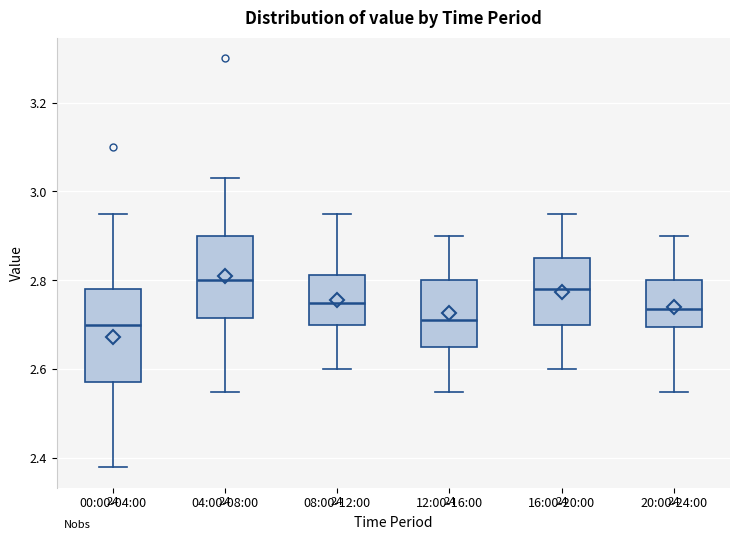

Where does the lower whisker of the box for 16:00-20:00 end on the y-axis? The values are not printed on the chart, so give them approximately, as read against the axis.

2.60